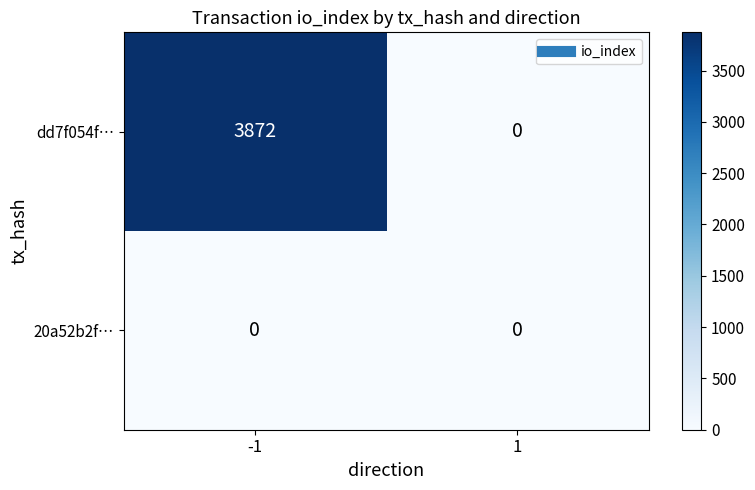

Rank the series at -1 from highest to lowest value.

dd7f054f…, 20a52b2f…